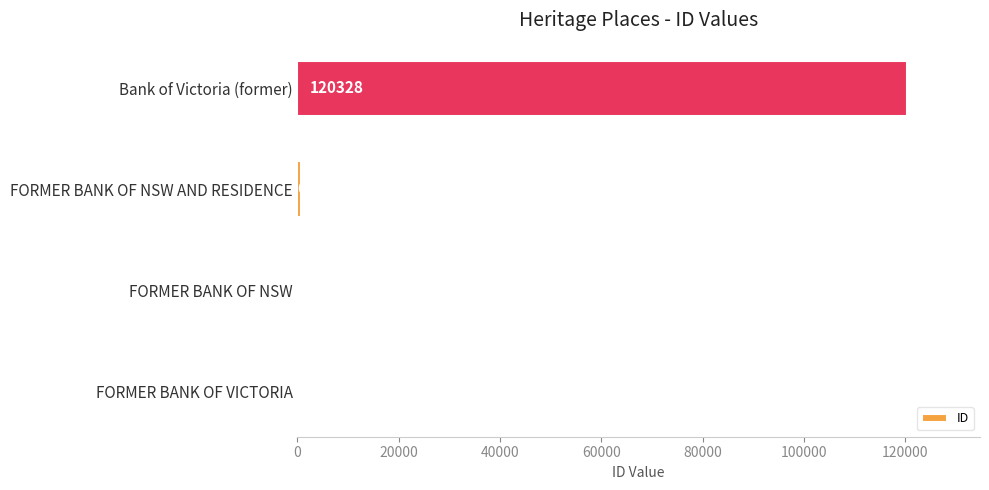

Reading bottom to top, transcribe all the data shown in this chart.

FORMER BANK OF VICTORIA=98	FORMER BANK OF NSW=112	FORMER BANK OF NSW AND RESIDENCE=639	Bank of Victoria (former)=120328